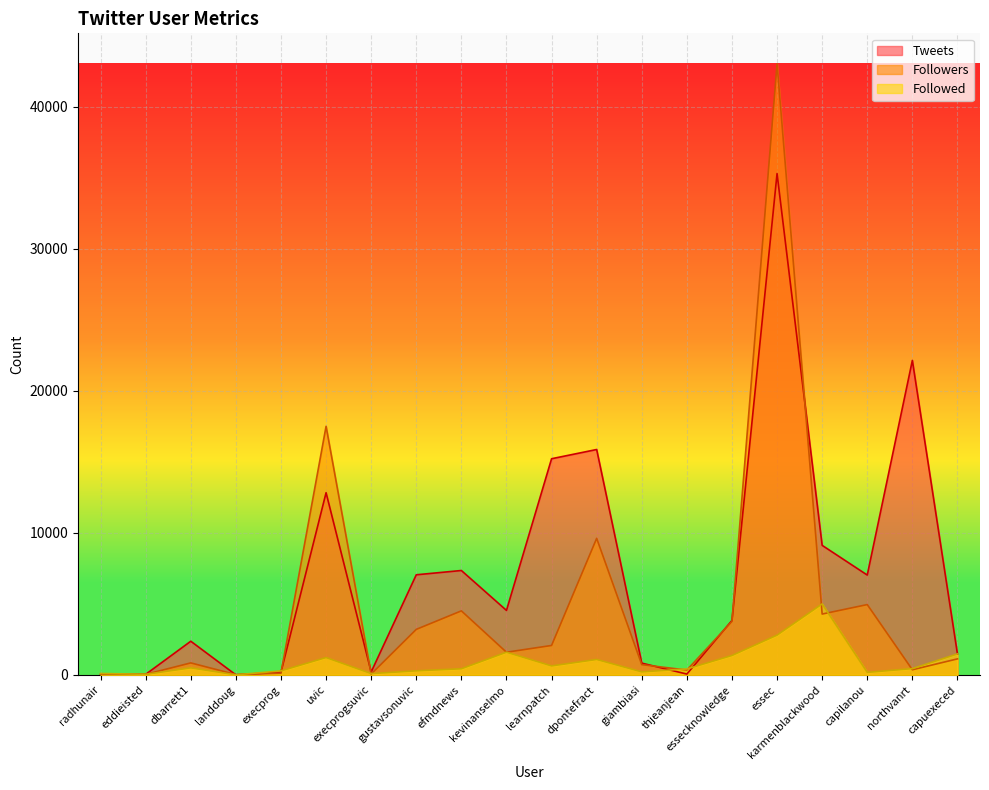

What is the minimum value shown in the chart?

1